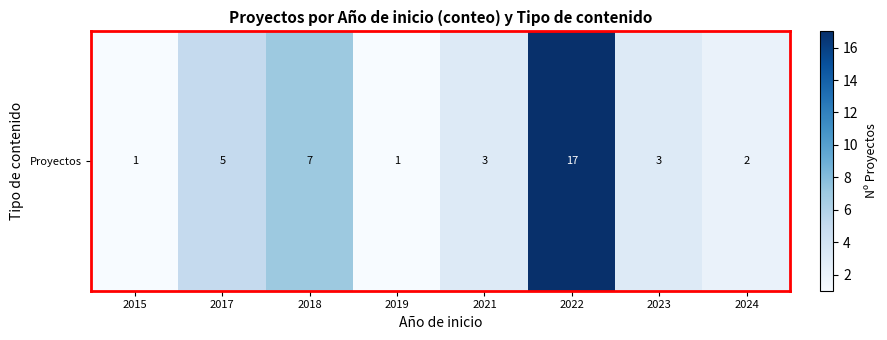

Rank the categories by value from lowest to highest.

2015, 2019, 2024, 2021, 2023, 2017, 2018, 2022